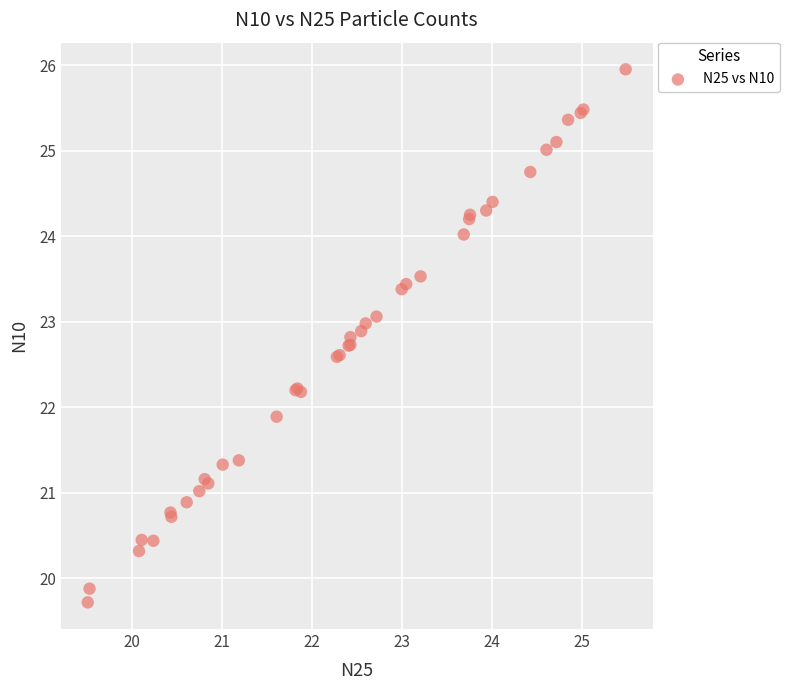

What Y value in the scatter plot is closest to 22?

21.9